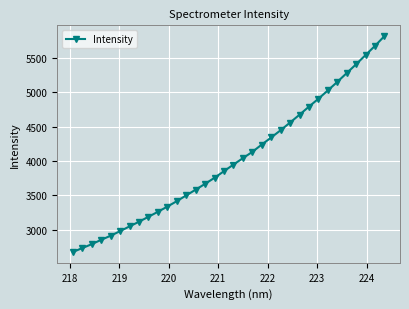

What is the sum of all values?

136619.7